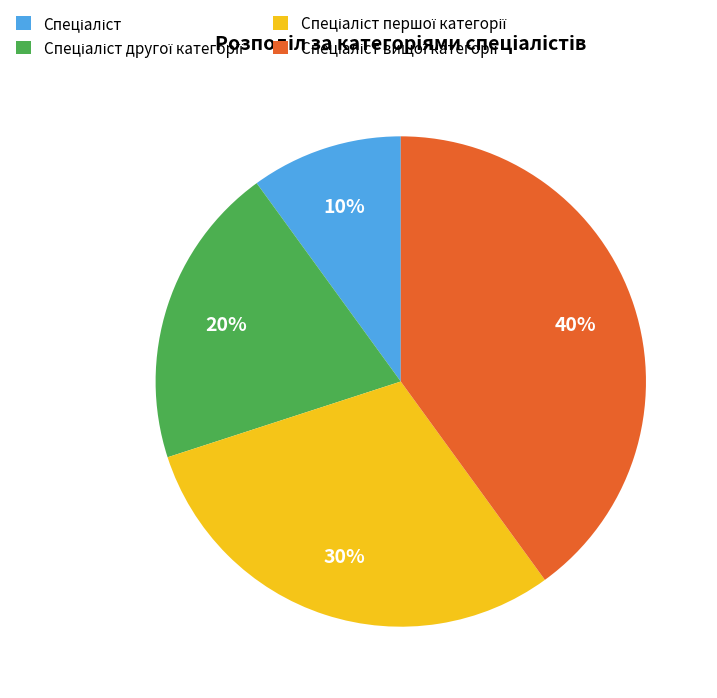

To the nearest percent, what is the difference between the largest and smallest slice percentages?

30%